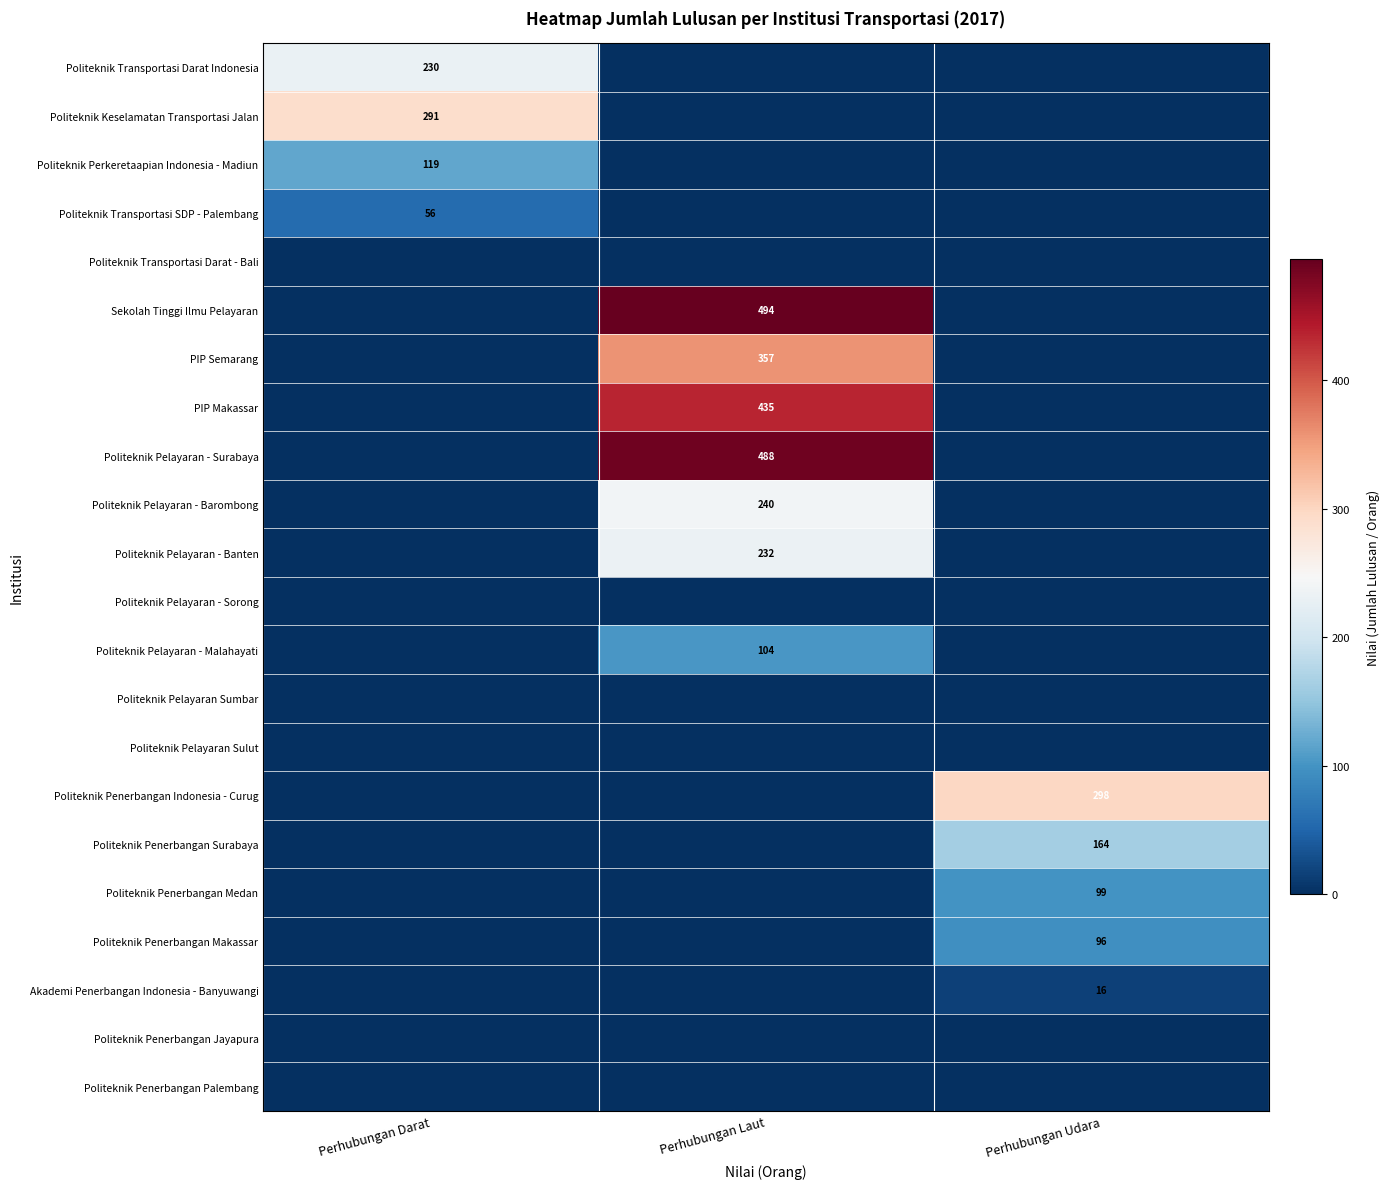

How many categories are shown in the chart?

3